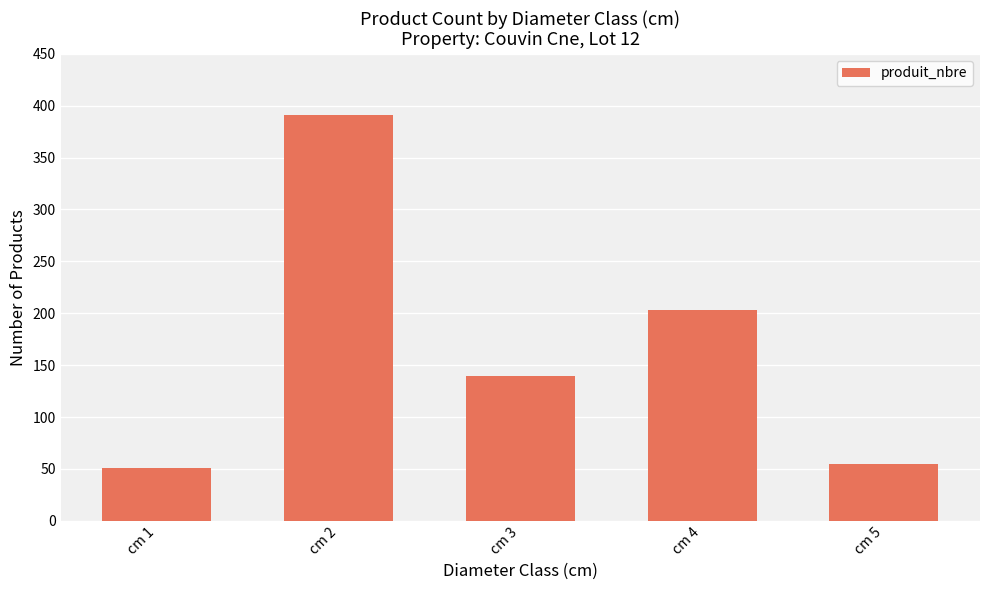

Are the bars grouped side by side (vs. stacked)?

No